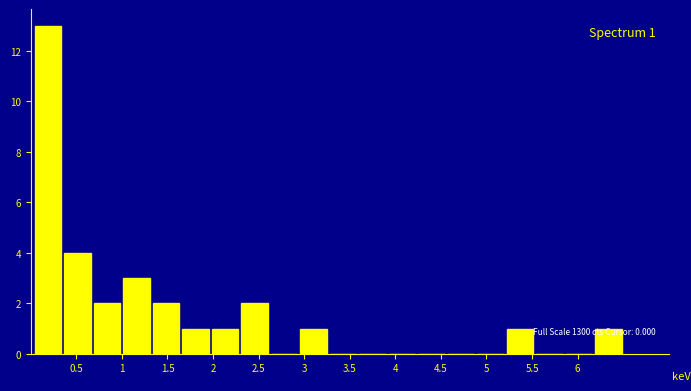

Over which range of the x-axis is the bar tallest?

0.05 to 0.35